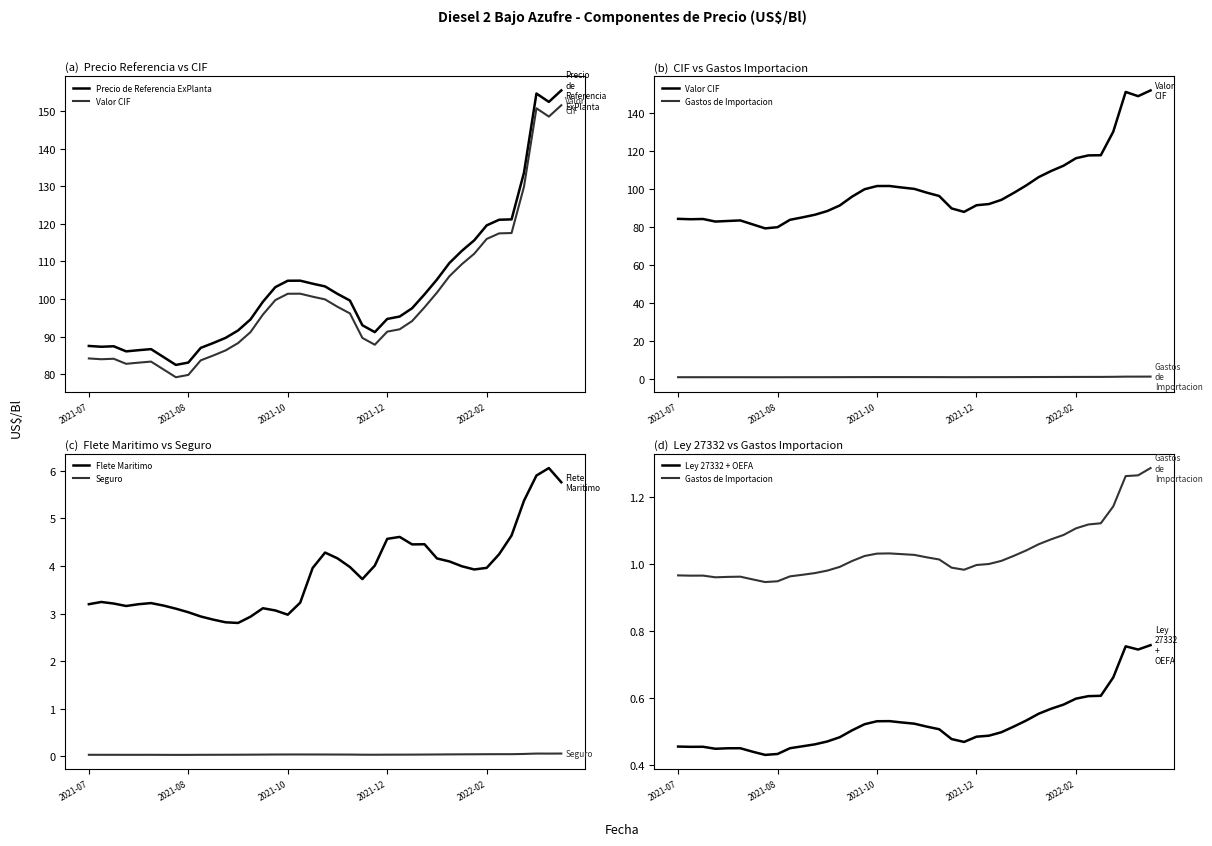

At how many categories does at least one series exceed 132?

4